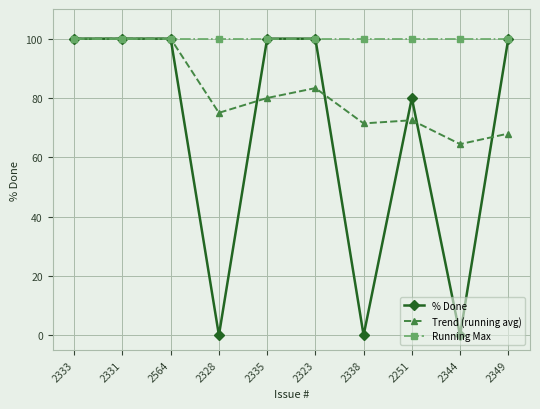

Is this an area chart (filled region under the line)?

No